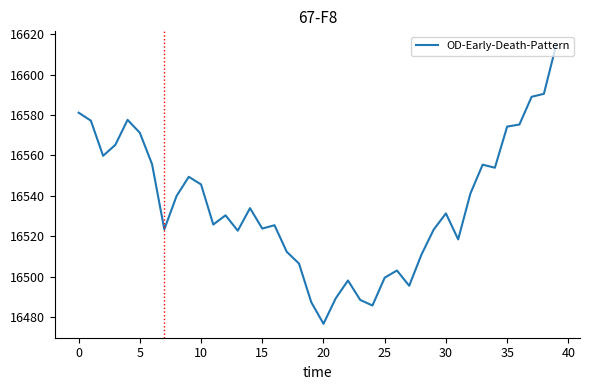

What is the greatest value displayed?

16614.5